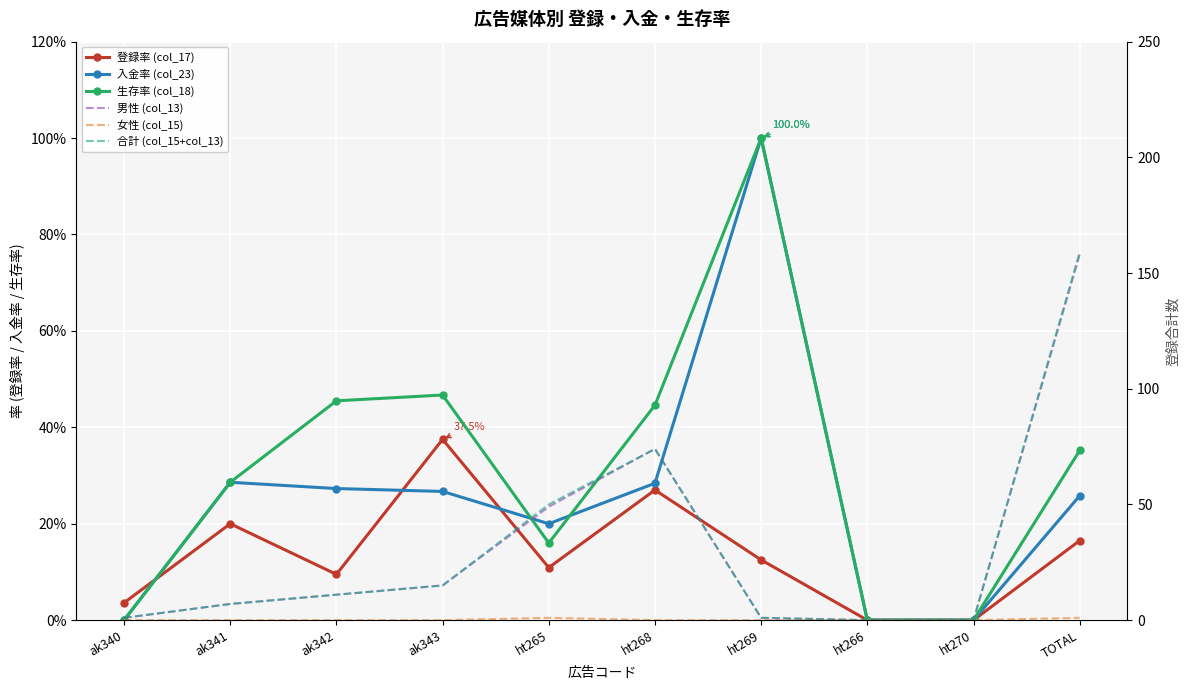

What position from the left is ht270?

9